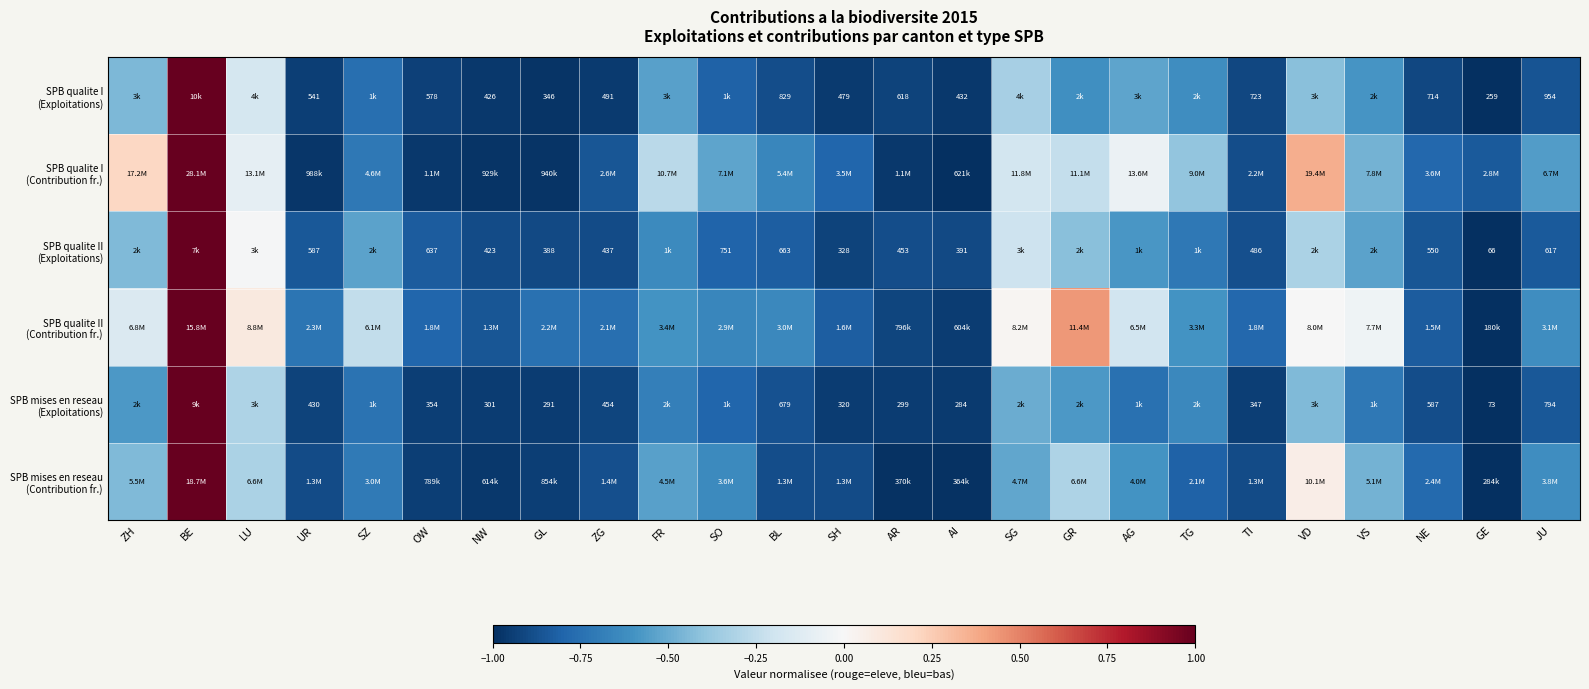

List the labels in order of SPB qualite II (Contribution fr.) value, smallest first.

GE, AI, AR, NW, NE, SH, OW, TI, ZG, GL, UR, SO, BL, JU, TG, FR, SZ, AG, ZH, VS, VD, SG, LU, GR, BE